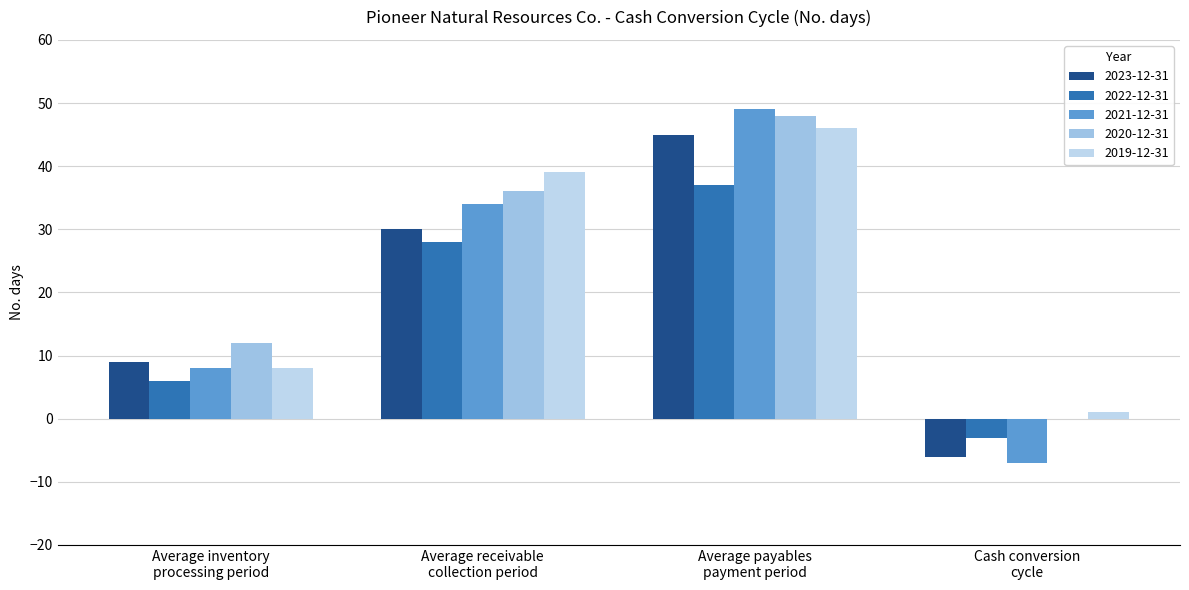

How many positive values does the 2020-12-31 series have?

3